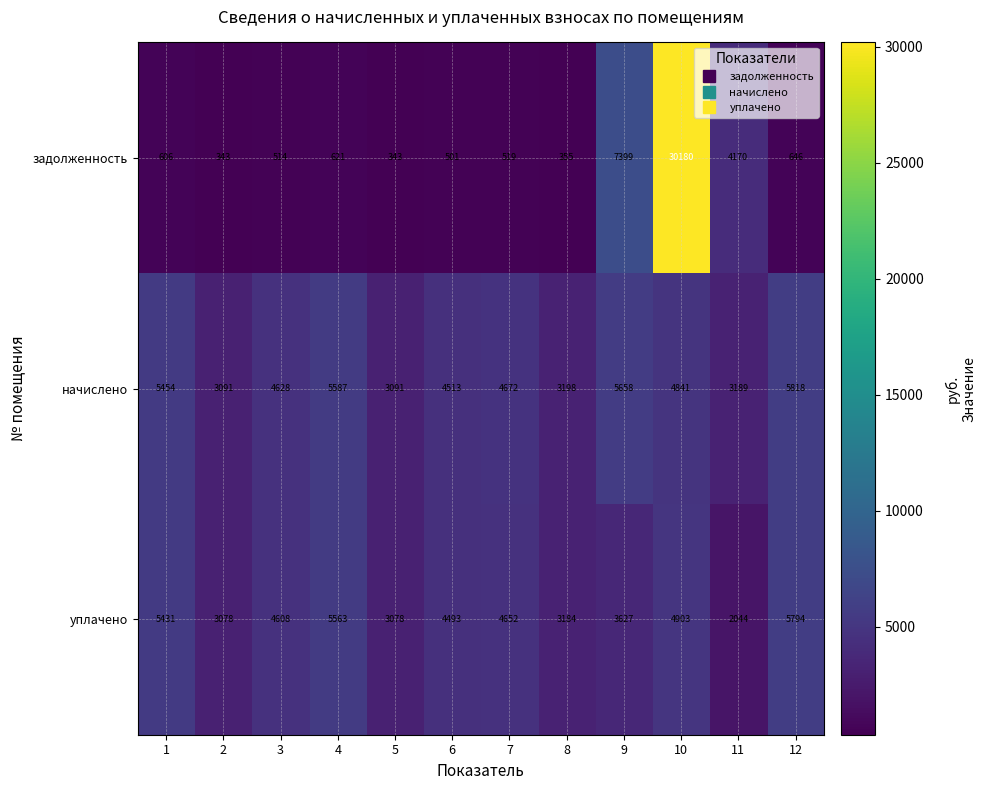

List the series in order of their overall mean, highest first.

начислено, уплачено, задолженность